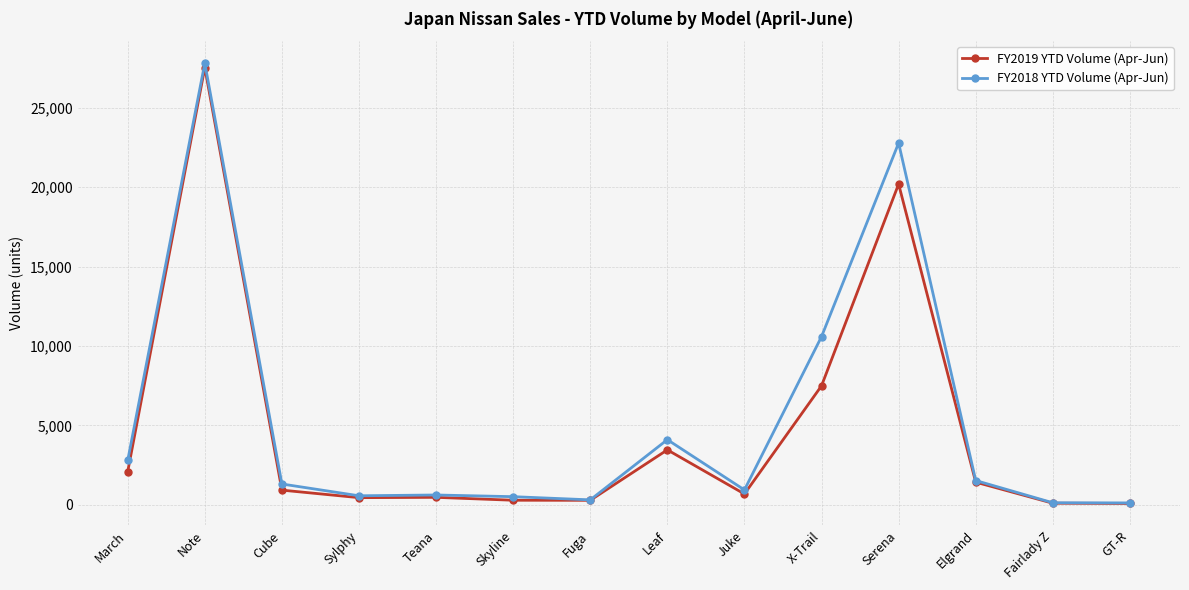

Which series has the widest spread of values?

FY2018 YTD Volume (Apr-Jun)